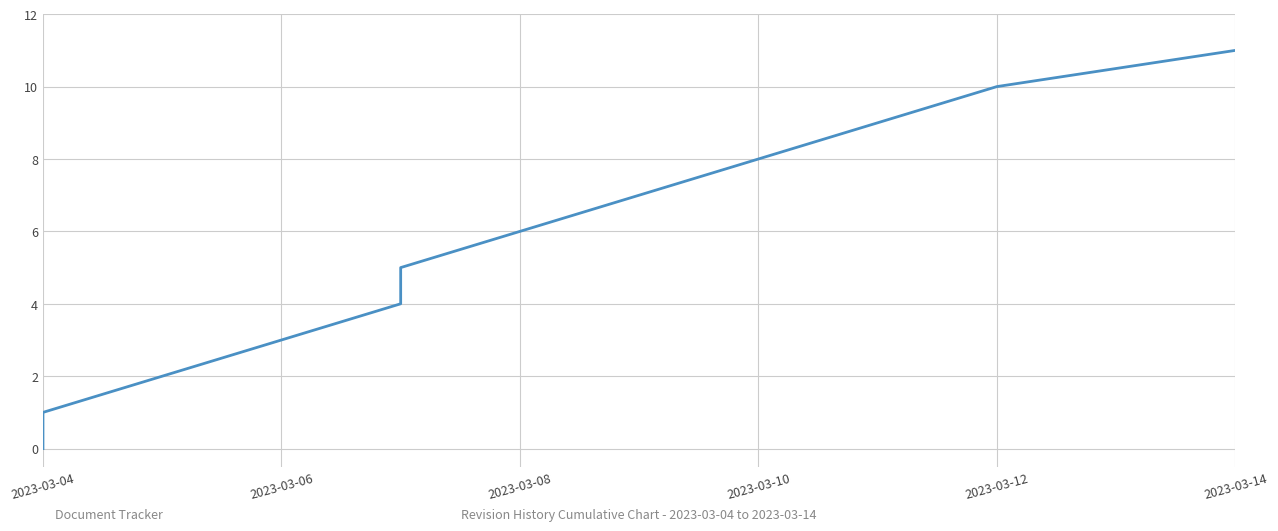

Which category has the lowest value across all series?

2023-03-04